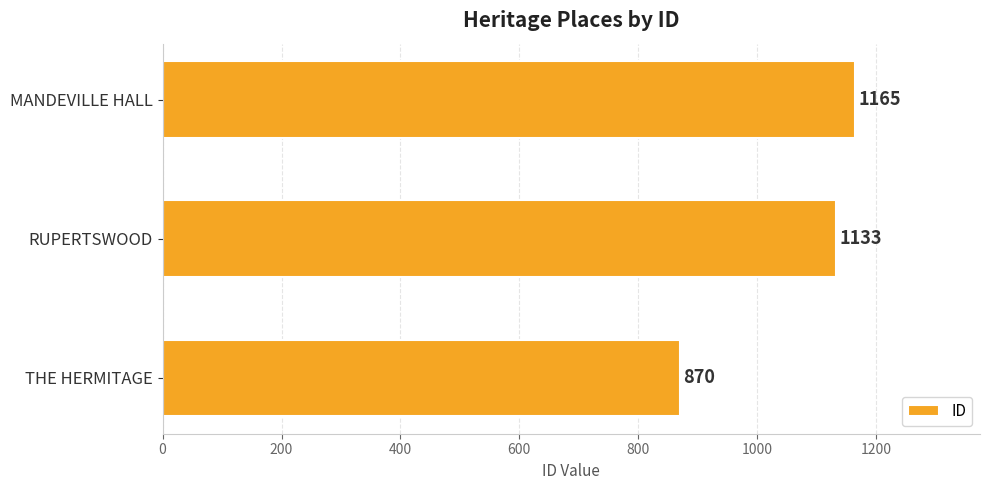

Is it true that the value at MANDEVILLE HALL is 1623?

False